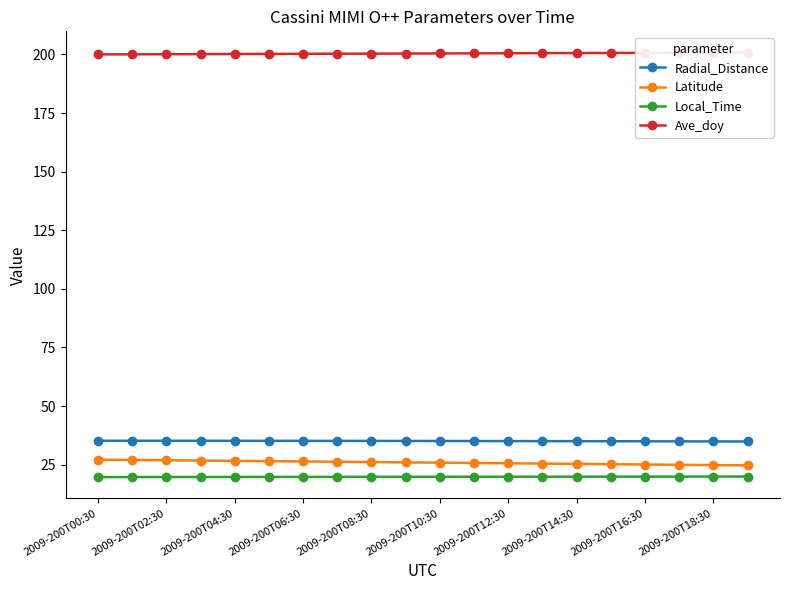

Which series has the largest total across all categories?

Ave_doy